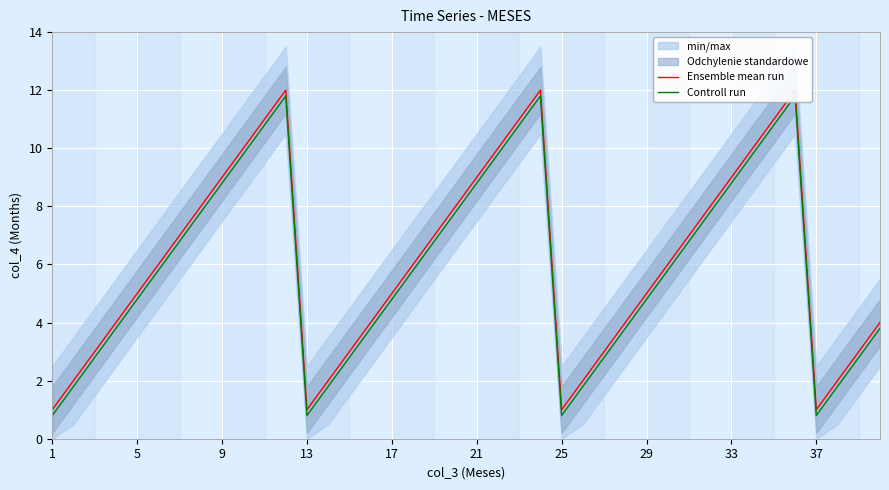

In Controll run, how many points are lower than both neighbors (excluding endpoints)?

3